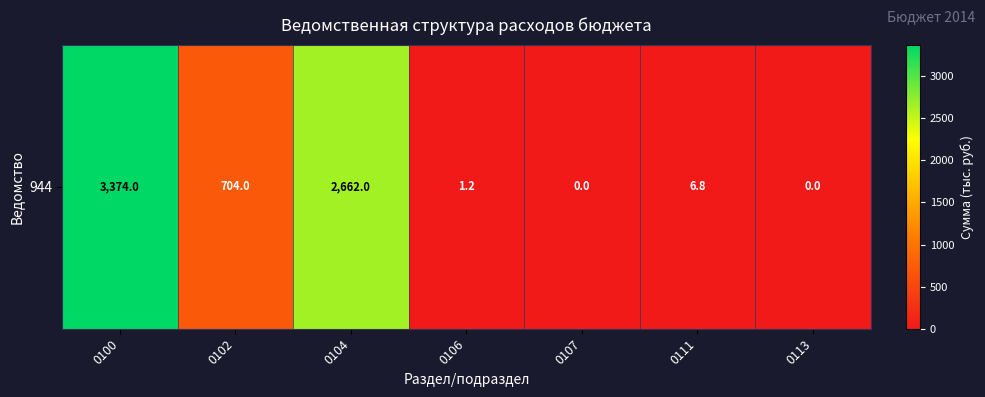

Is it true that the value at 0102 is 153.8?

False